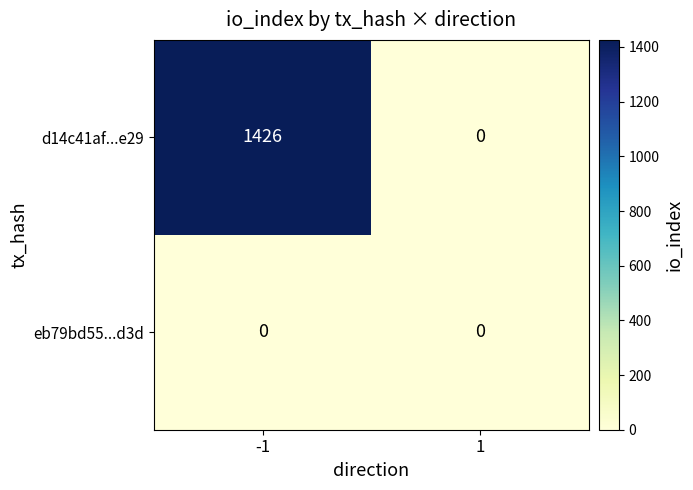

At which category does the chart reach its peak across all series?

-1